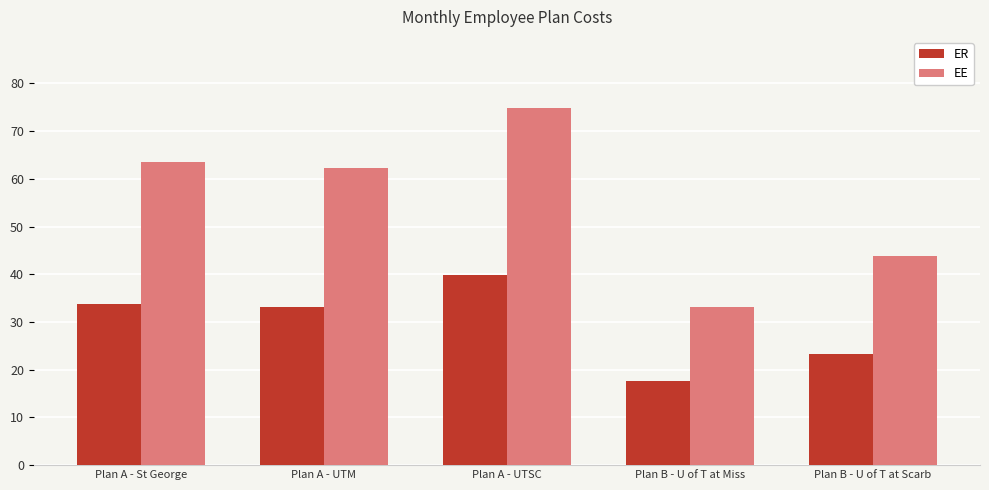

The EE series shows 43.9 at Plan B - U of T at Scarb. True or false?

True